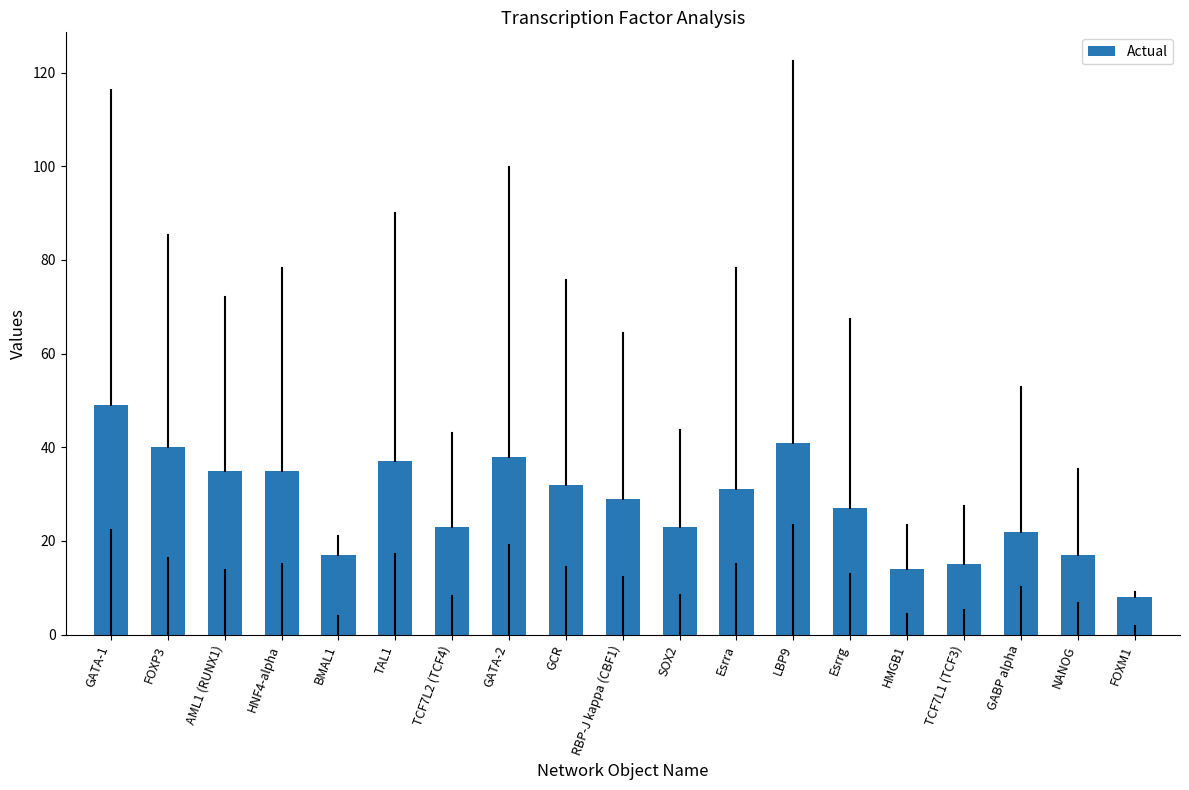

Reading left to right, transcribe all the data shown in this chart.

GATA-1=49	FOXP3=40	AML1 (RUNX1)=35	HNF4-alpha=35	BMAL1=17	TAL1=37	TCF7L2 (TCF4)=23	GATA-2=38	GCR=32	RBP-J kappa (CBF1)=29	SOX2=23	Esrra=31	LBP9=41	Esrrg=27	HMGB1=14	TCF7L1 (TCF3)=15	GABP alpha=22	NANOG=17	FOXM1=8